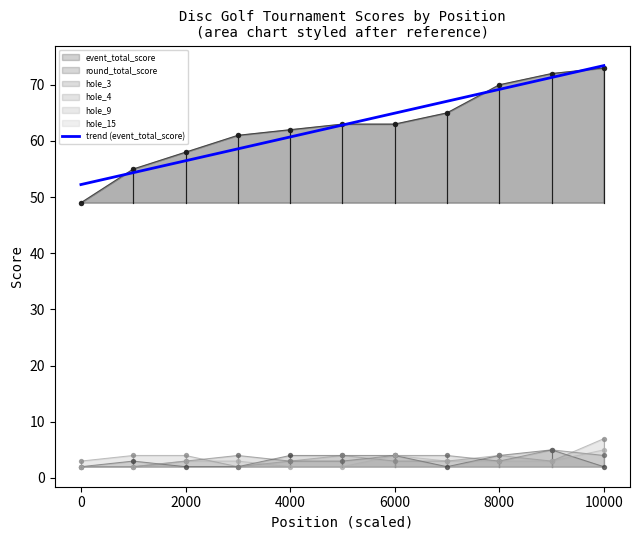

Is the value of hole_4 at 6000 greater than the value of hole_9 at 10000?

No